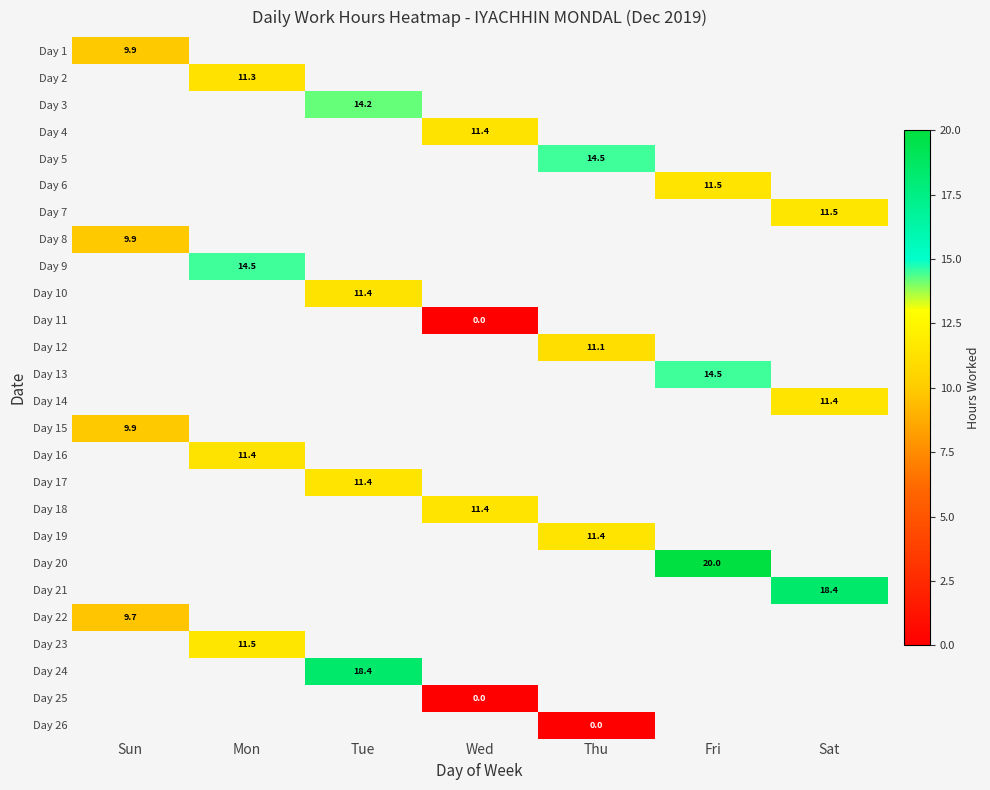

Count the number of categories in the chart.

7